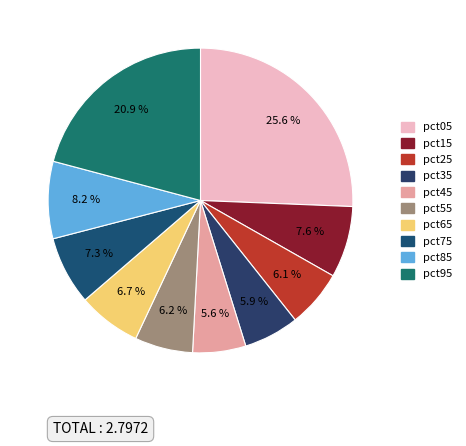

To the nearest percent, what is the average slice percentage?

10%